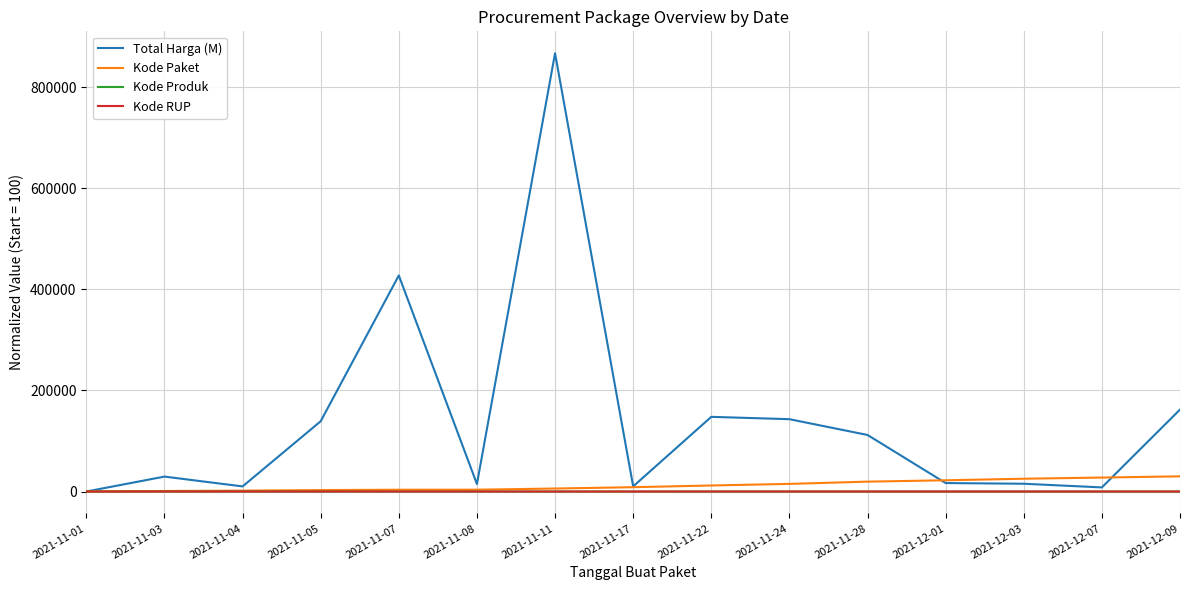

What is the difference between the Kode Paket values at 2021-11-24 and 2021-11-17?

6539.0